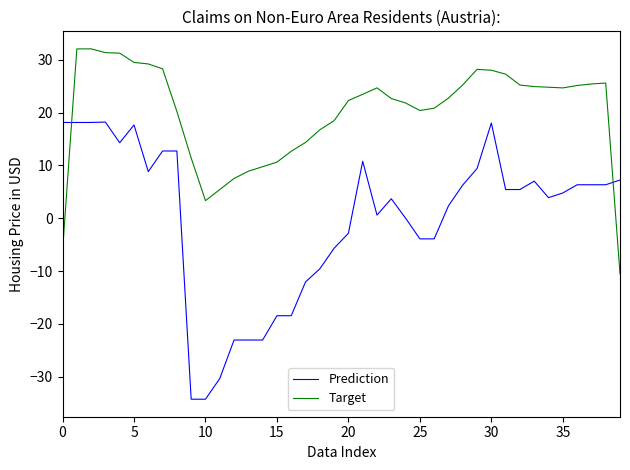

Rank the series by their maximum value, from lowest to highest.

Prediction, Target